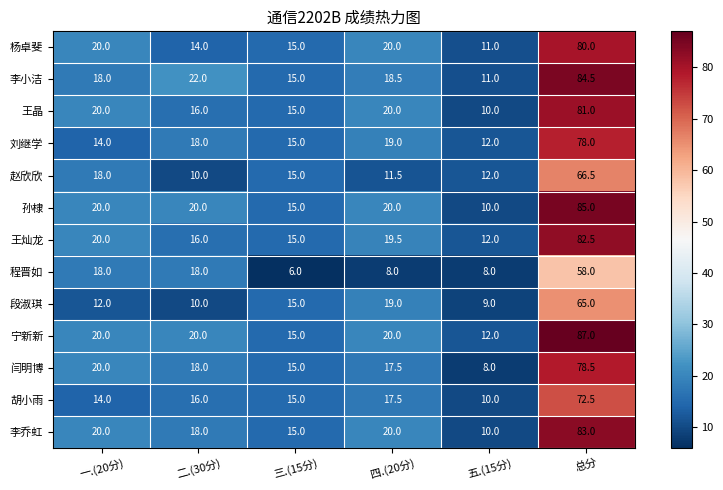

The value of 胡小雨 at 二.(30分) is 16.0. True or false?

True